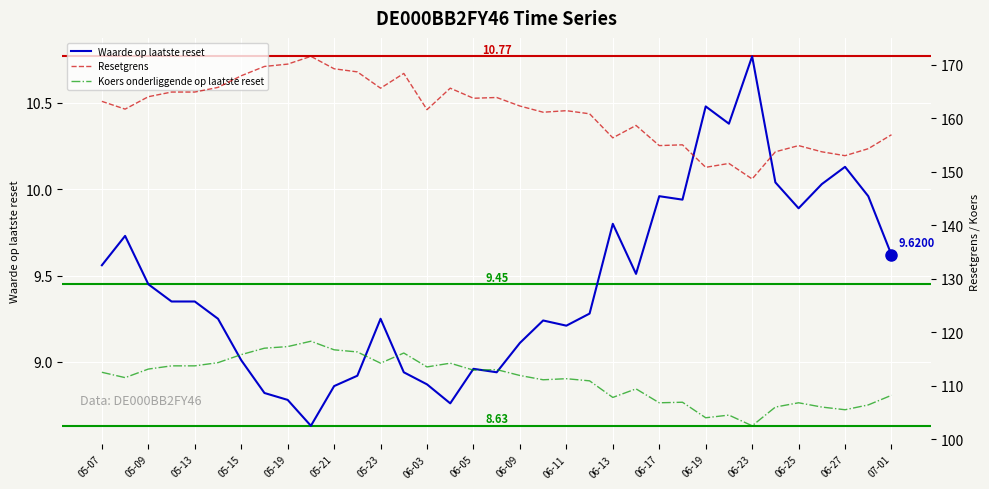

How many interior local peaks does the Koers onderliggende op laatste reset series have?

9